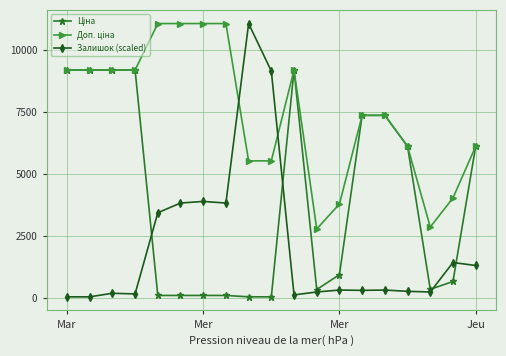

How many lines are shown in the chart?

3